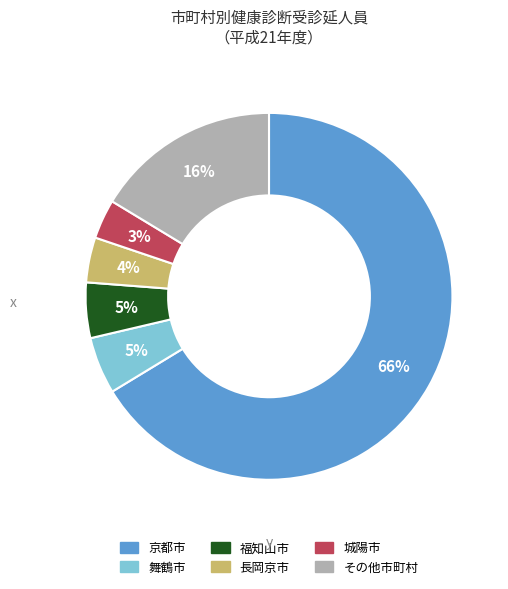

Is there any slice that represents more than half of the pie?

Yes